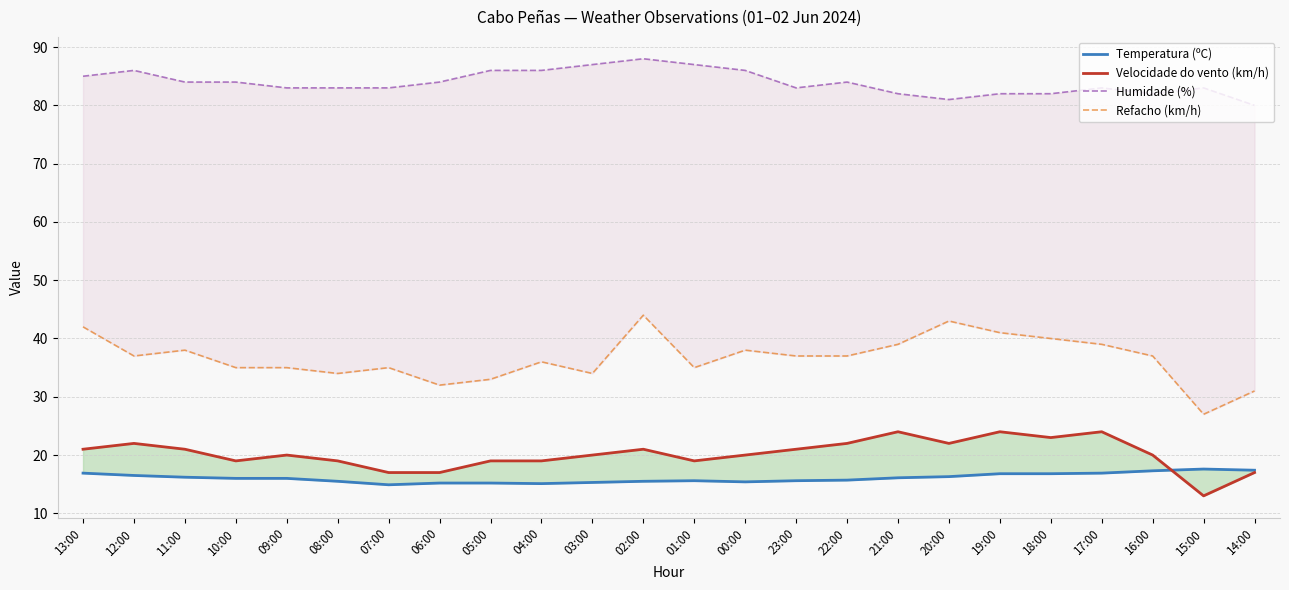

What is the value of the Temperatura (ºC) point at the 17th from the left?

16.1